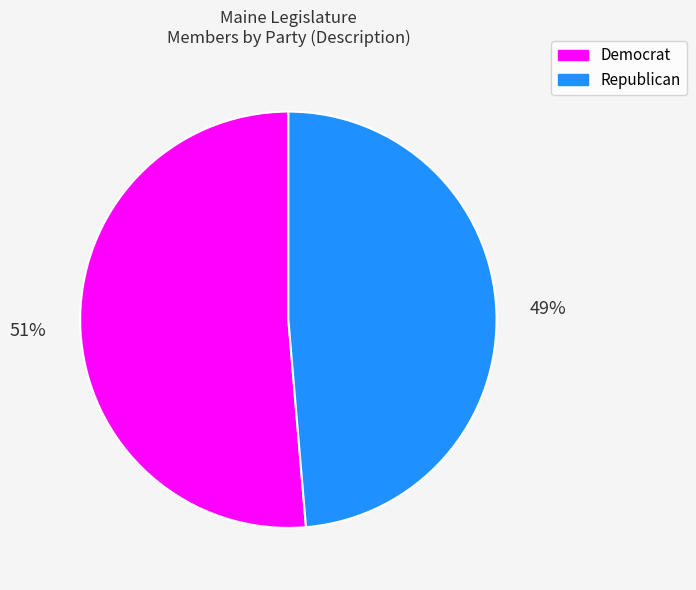

The Democrat slice represents 43% of the pie. True or false?

False